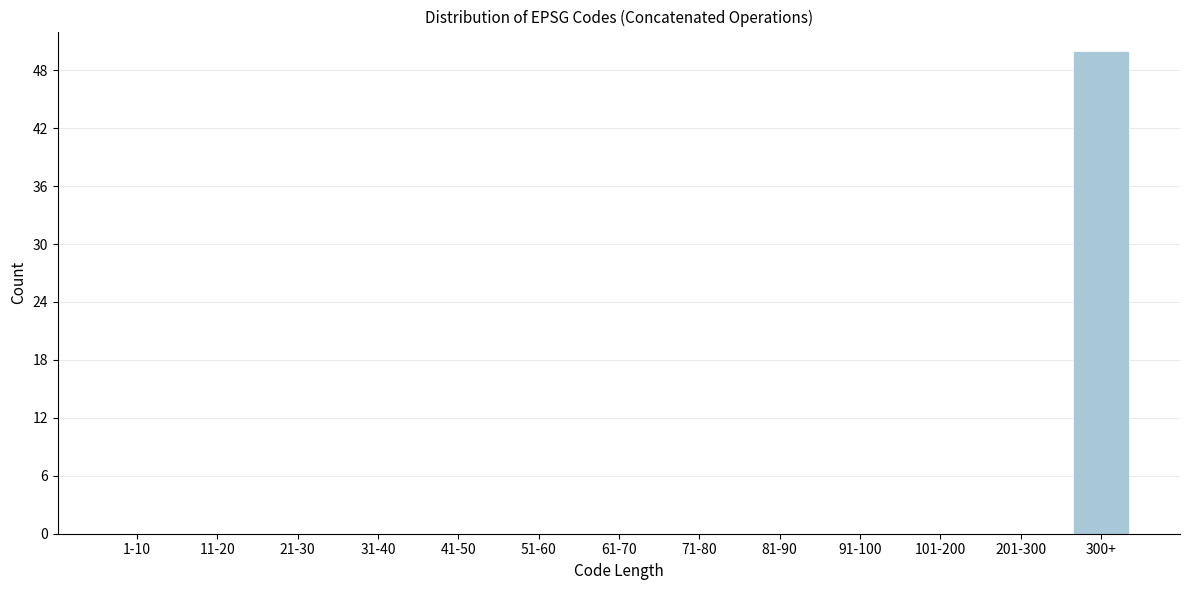

Reading left to right, what are all the values shown in this chart?

1-10=0	11-20=0	21-30=0	31-40=0	41-50=0	51-60=0	61-70=0	71-80=0	81-90=0	91-100=0	101-200=0	201-300=0	300+=50